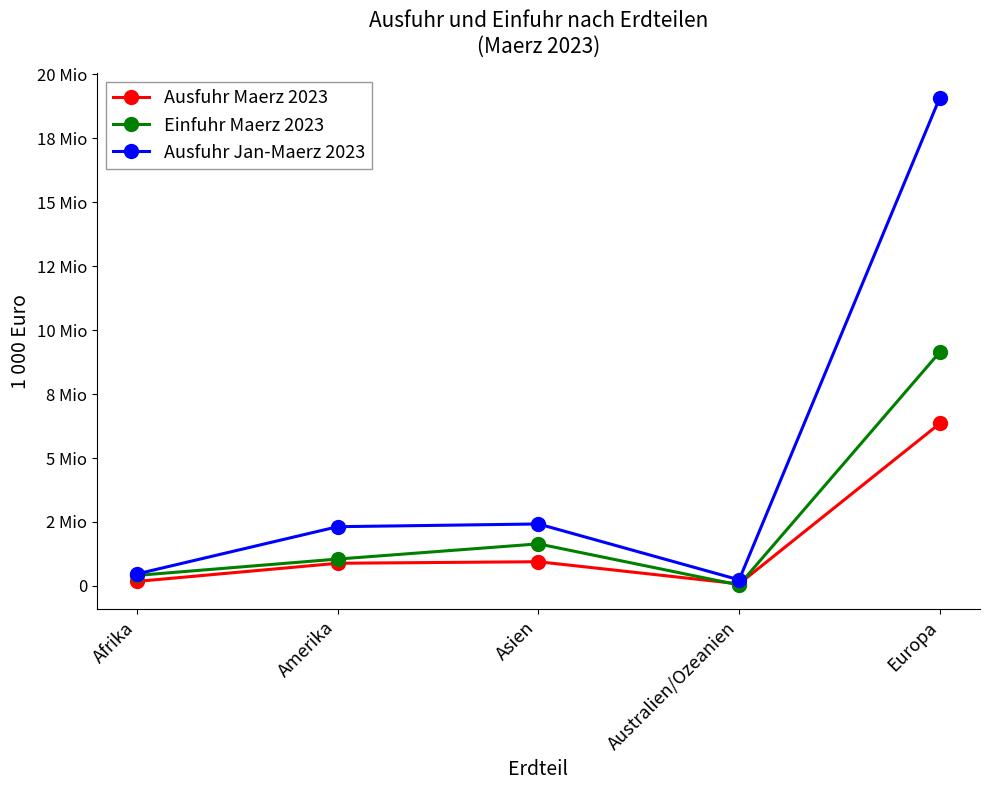

Rank the series by their average value, from highest to lowest.

Ausfuhr Jan-Maerz 2023, Einfuhr Maerz 2023, Ausfuhr Maerz 2023